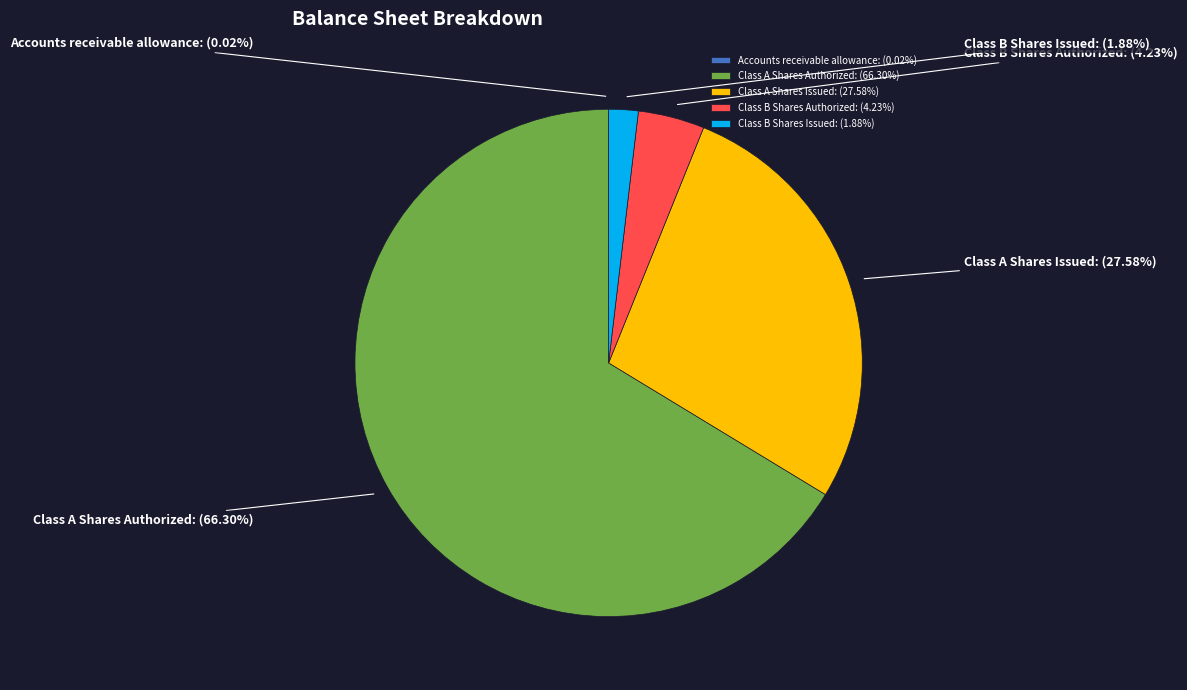

Is there a majority slice in this chart?

Yes